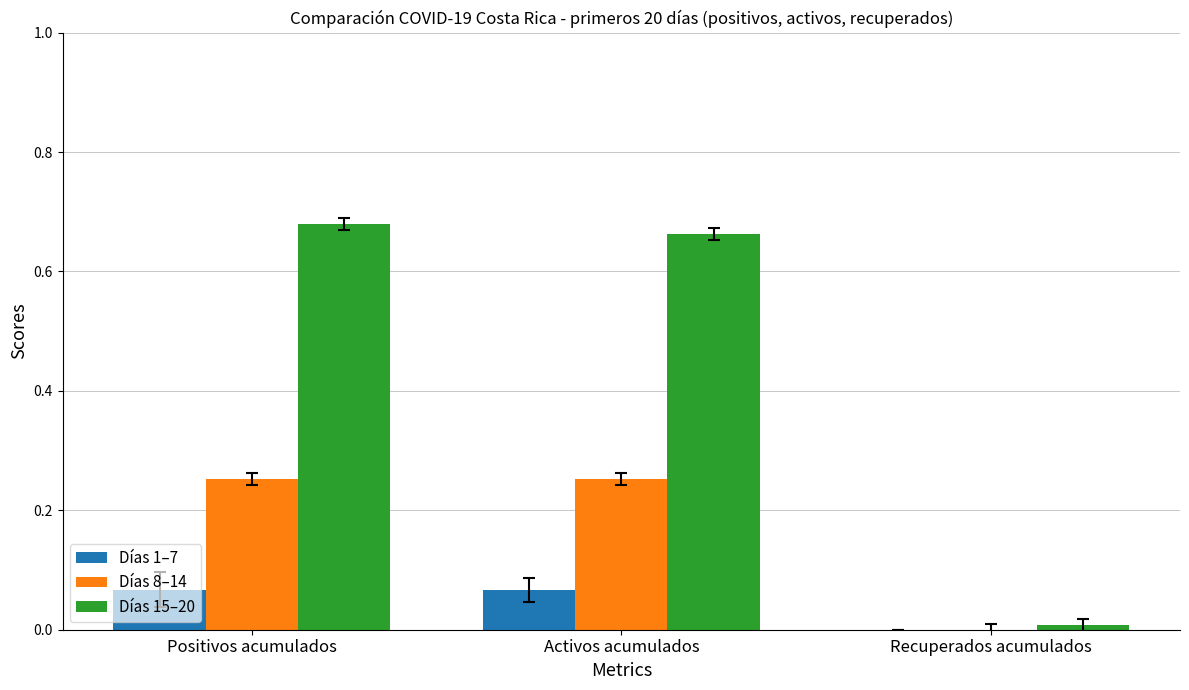

What is the sum of all Días 15–20 values?

1.4